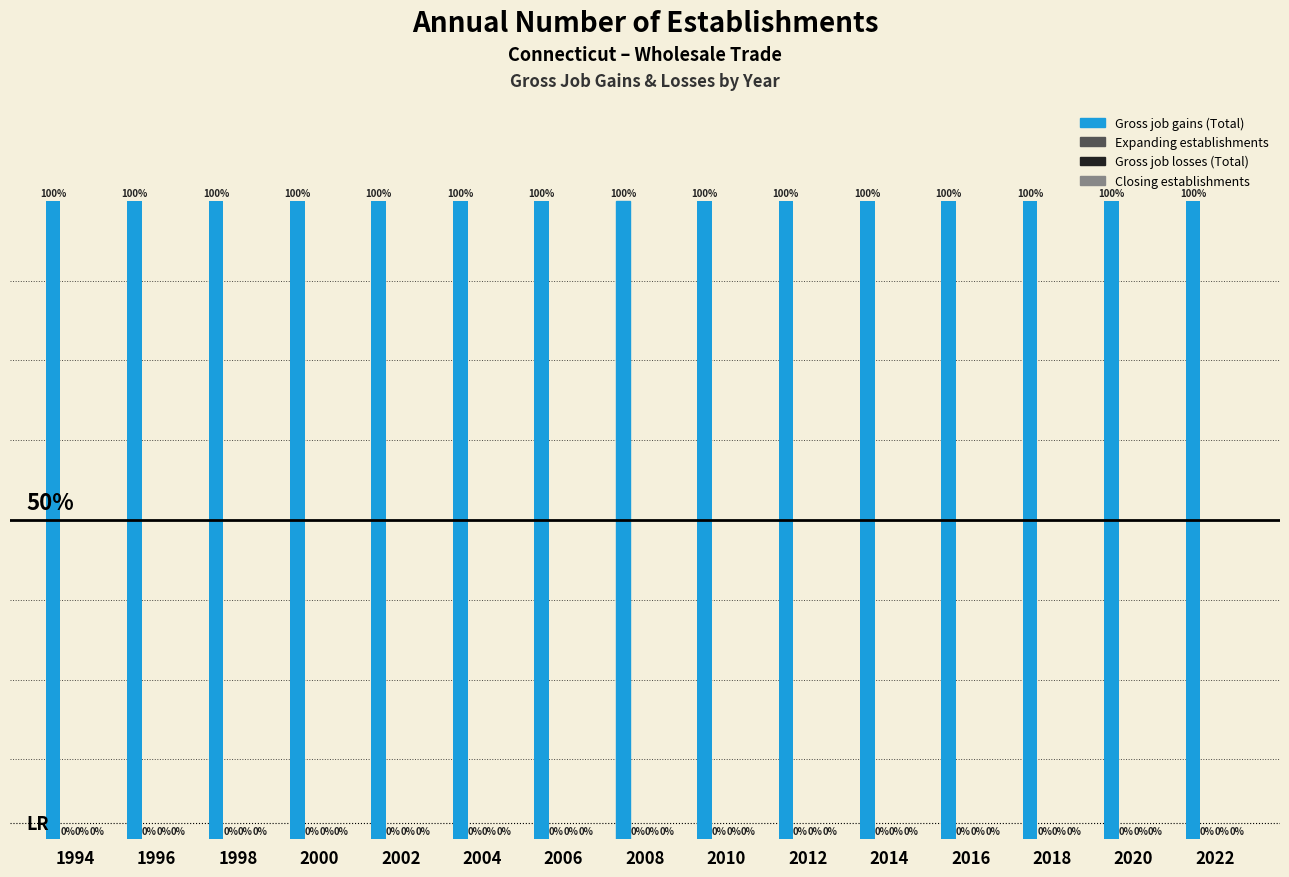

Which has a higher value, 2004 or 2014?

2004